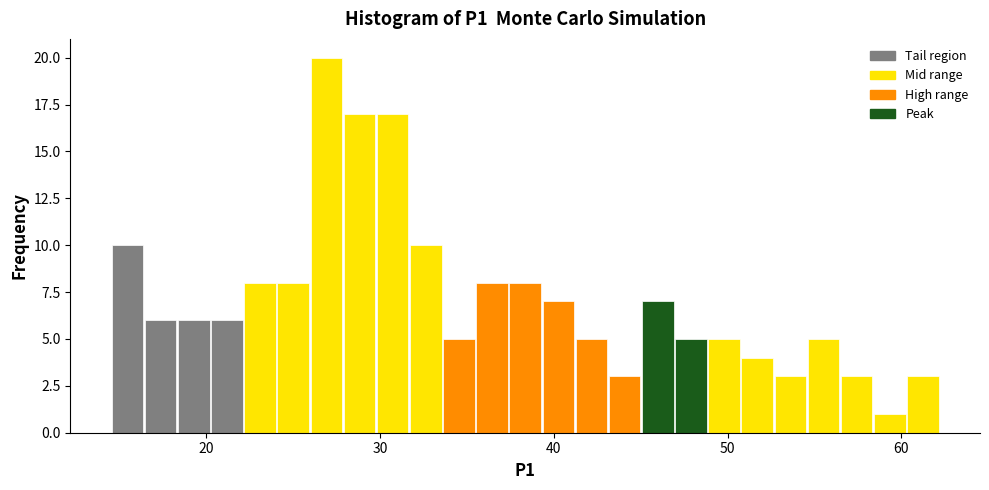

Read against the x-axis, roughly where is the centre of the tallest bar?

27